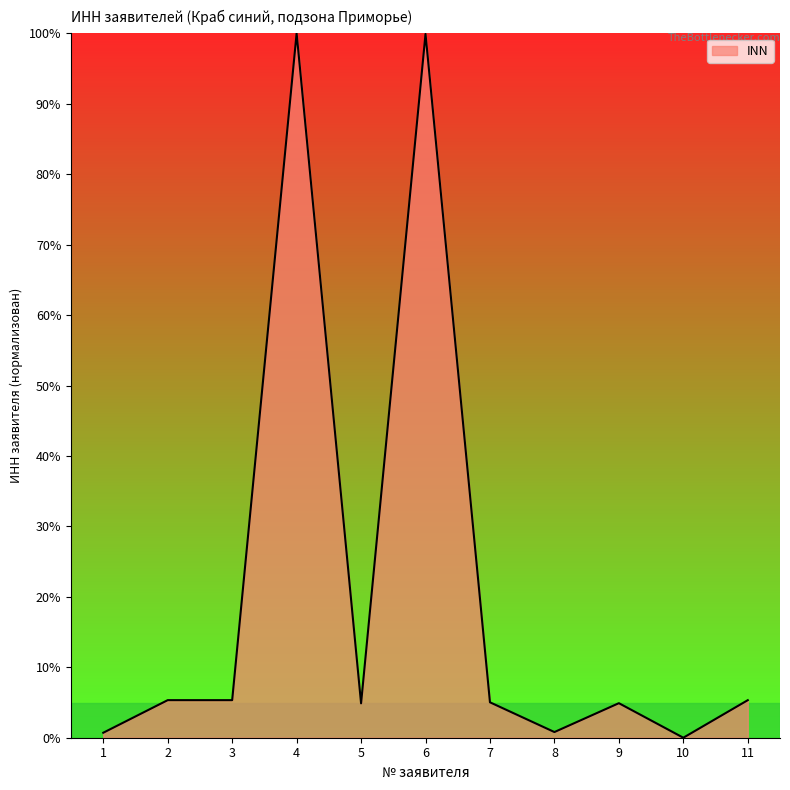

The value at 6 is 99.9. True or false?

True